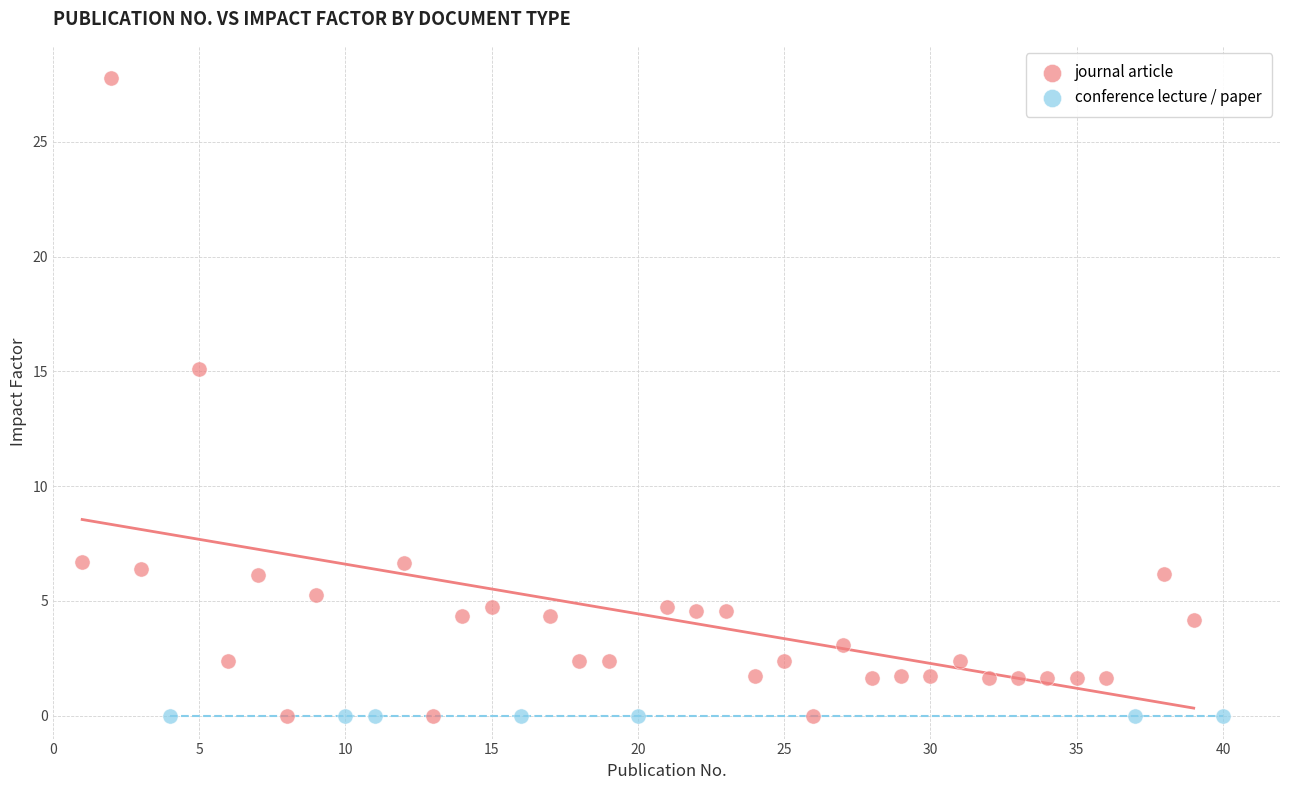

Which series reaches the maximum Y coordinate?

journal article